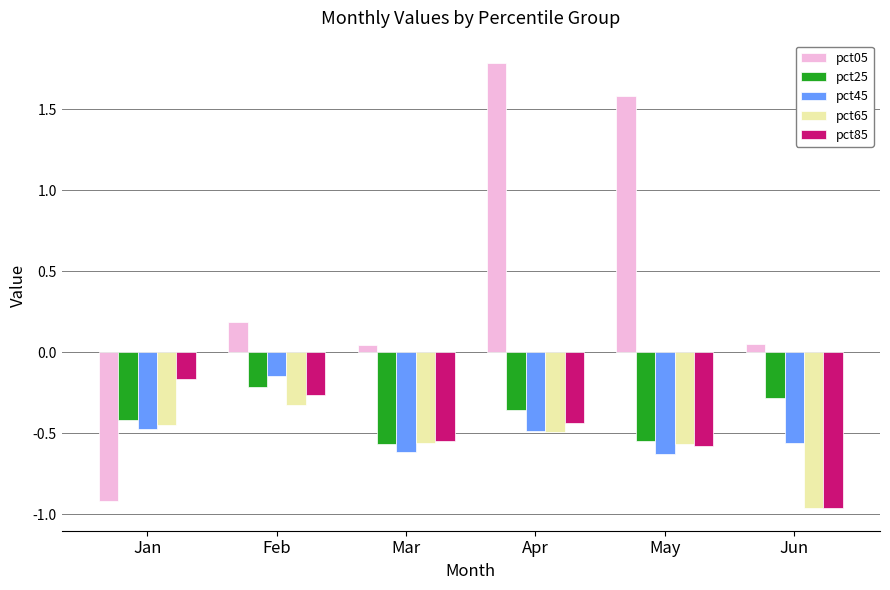

Which category has the highest value in the pct05 series?

Apr